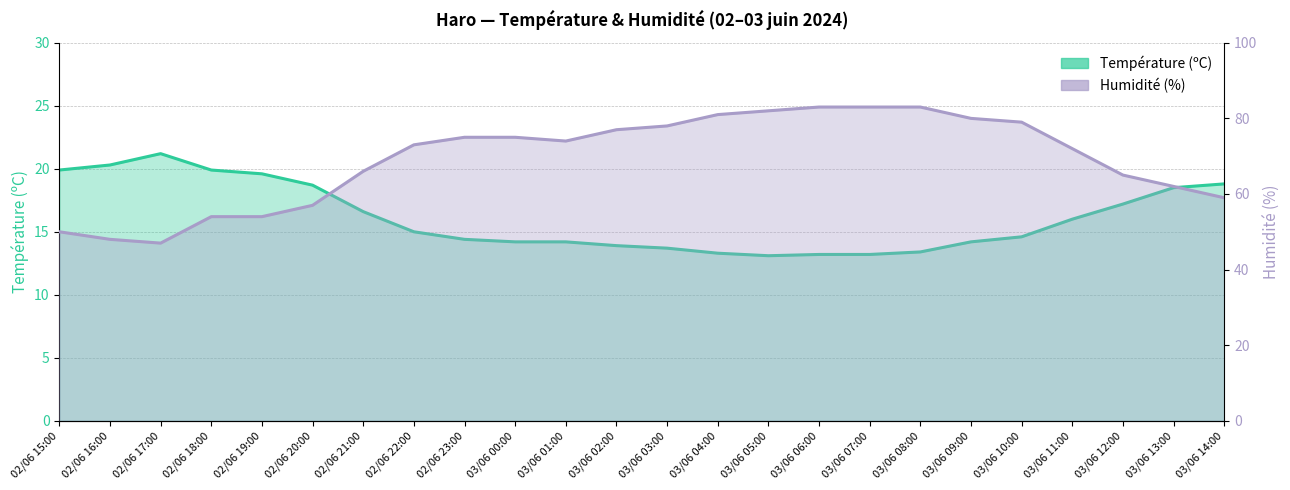

Count the number of categories in the chart.

24